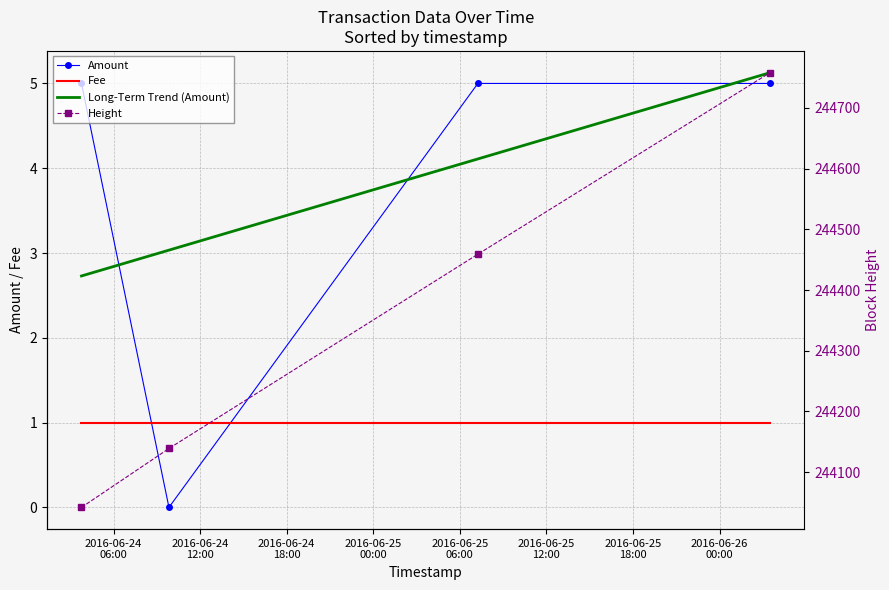

What is the sum of the Height values at 2016-06-24
18:00 and 2016-06-25
00:00?

489217.0